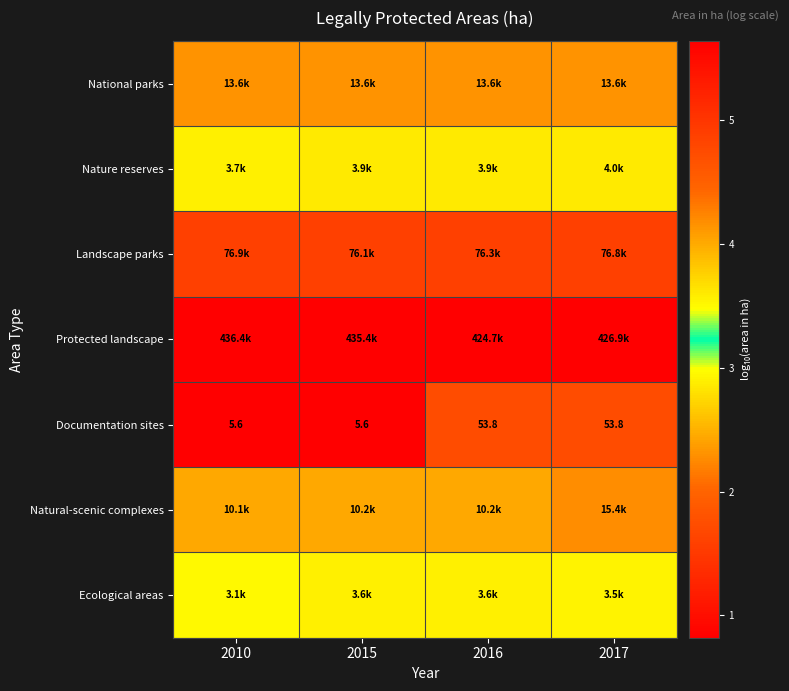

The value of Ecological areas at 2016 is 1.8. True or false?

False